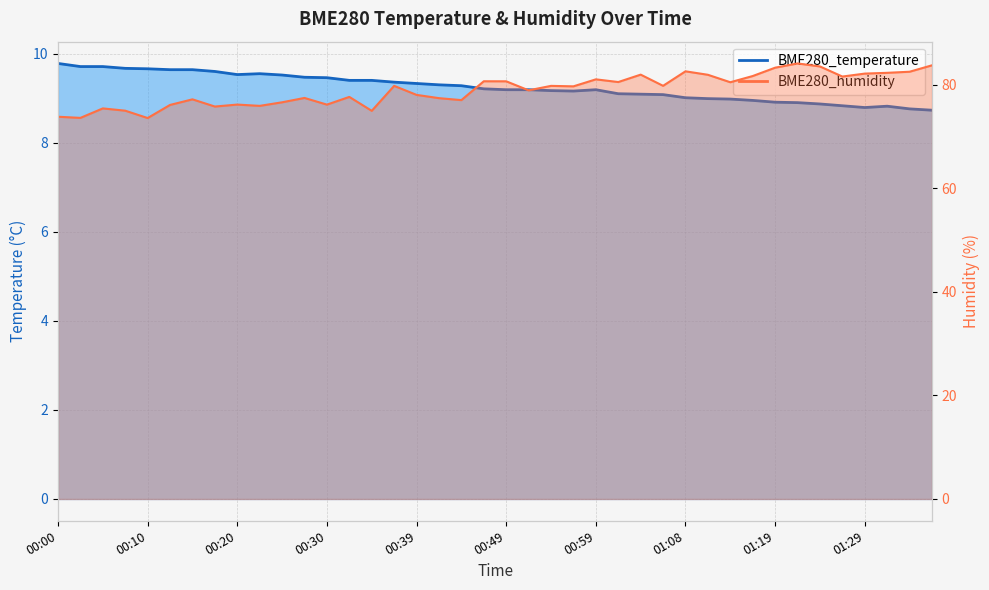

Reading left to right, extract all data points from this chart.

BME280_temperature: 9.8	9.7	9.7	9.7	9.7	9.6	9.6	9.6	9.5	9.6	9.5	9.5	9.5	9.4	9.4	9.4	9.3	9.3	9.3	9.2	9.2	9.2	9.2	9.2	9.2	9.1	9.1	9.1	9.0	9.0	9.0	8.9	8.9	8.9	8.9	8.8	8.8	8.8	8.8	8.7
BME280_humidity: 73.8	73.6	75.4	75.0	73.5	76.1	77.2	75.8	76.2	75.9	76.6	77.4	76.1	77.6	74.9	79.8	78.0	77.4	77.0	80.7	80.6	78.9	79.8	79.7	81.0	80.5	81.9	79.8	82.6	81.9	80.5	81.7	83.3	84.1	83.5	81.6	82.1	82.3	82.5	83.7